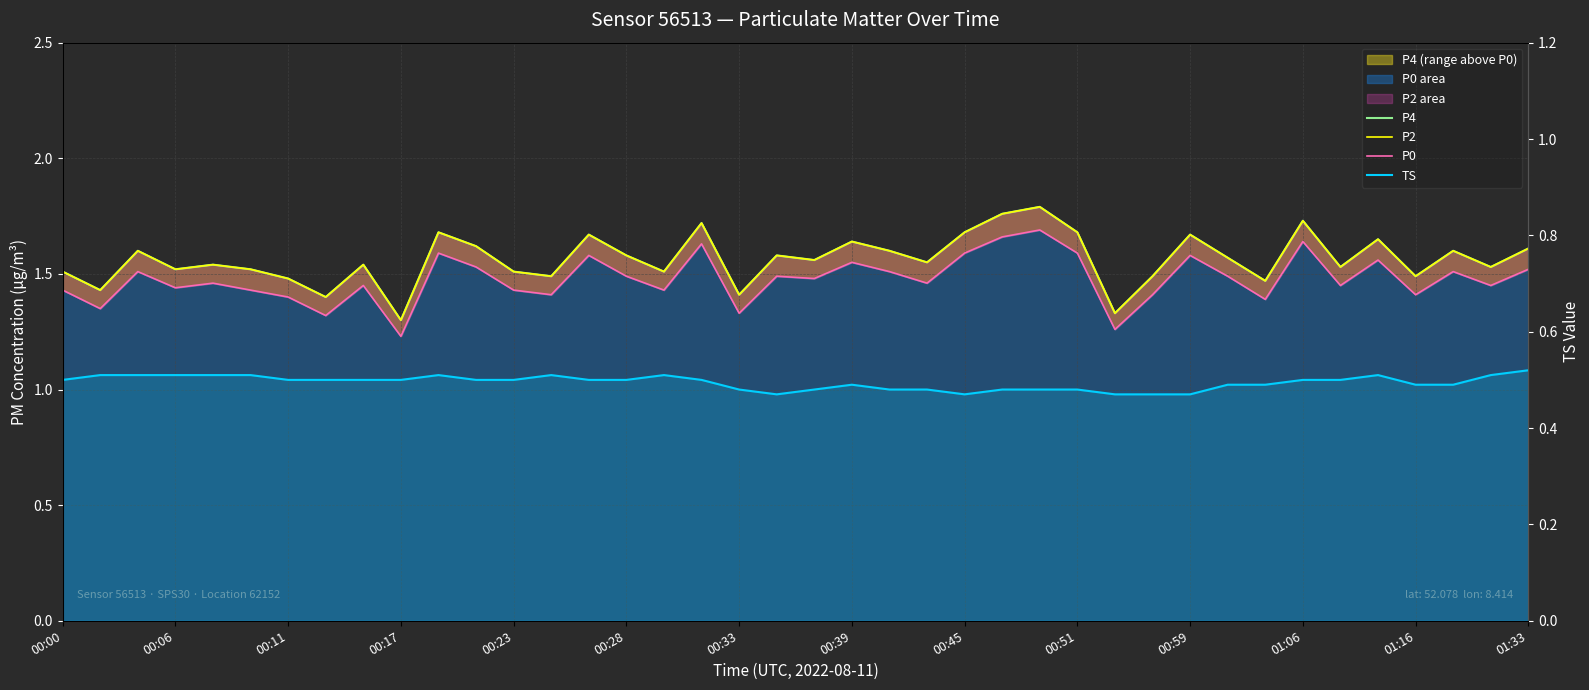

Which series has the widest spread of values?

P4